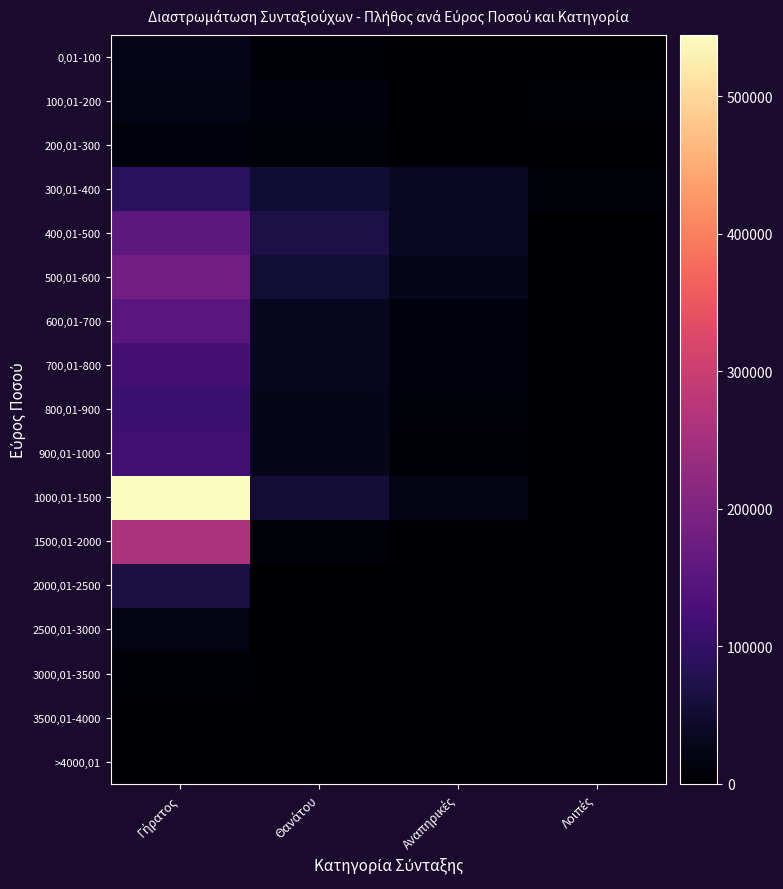

Which series has the largest total across all categories?

1000,01-1500